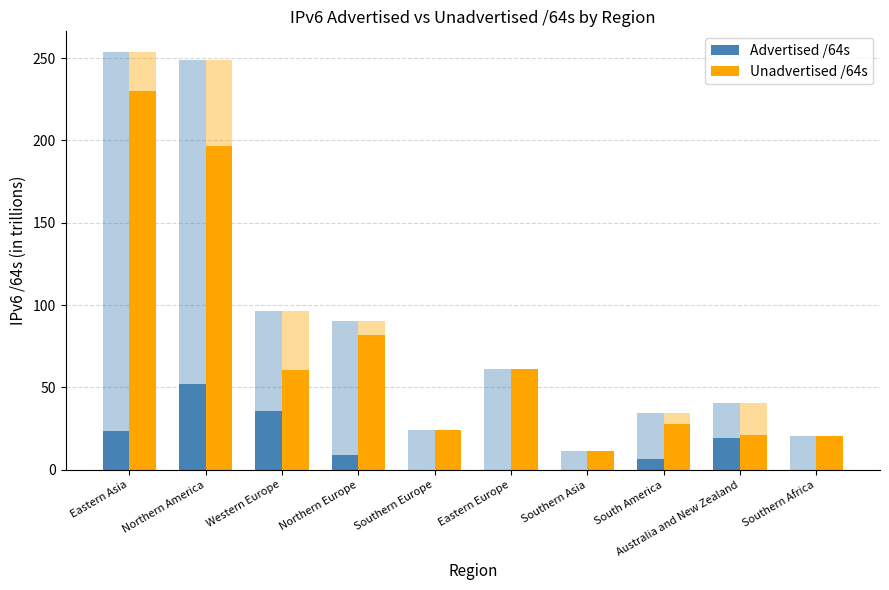

What position from the left is South America?

8